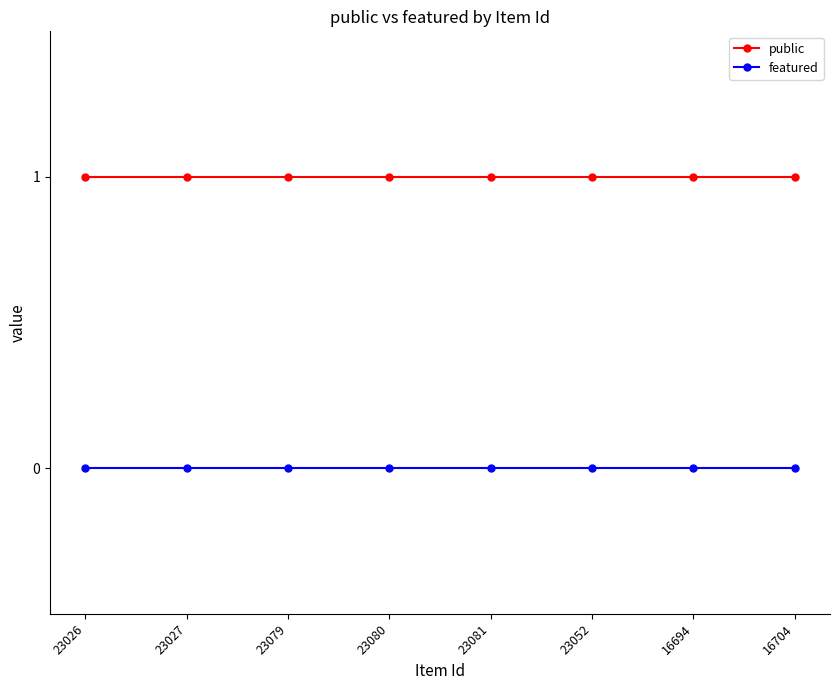

Is it true that featured equals 0 at 23081?

True